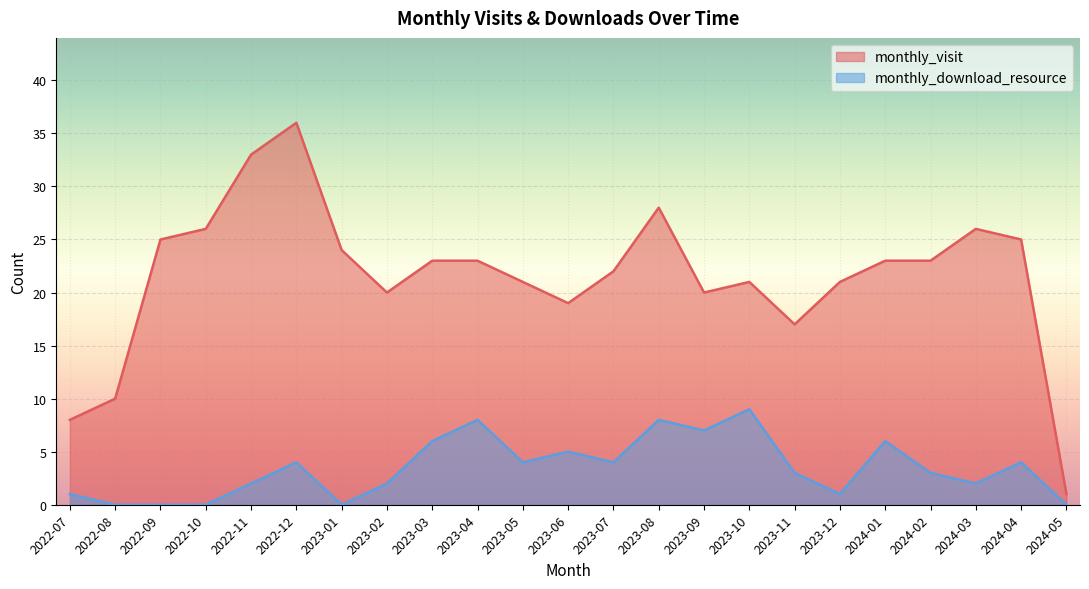

Rank the series by their maximum value, from lowest to highest.

monthly_download_resource, monthly_visit